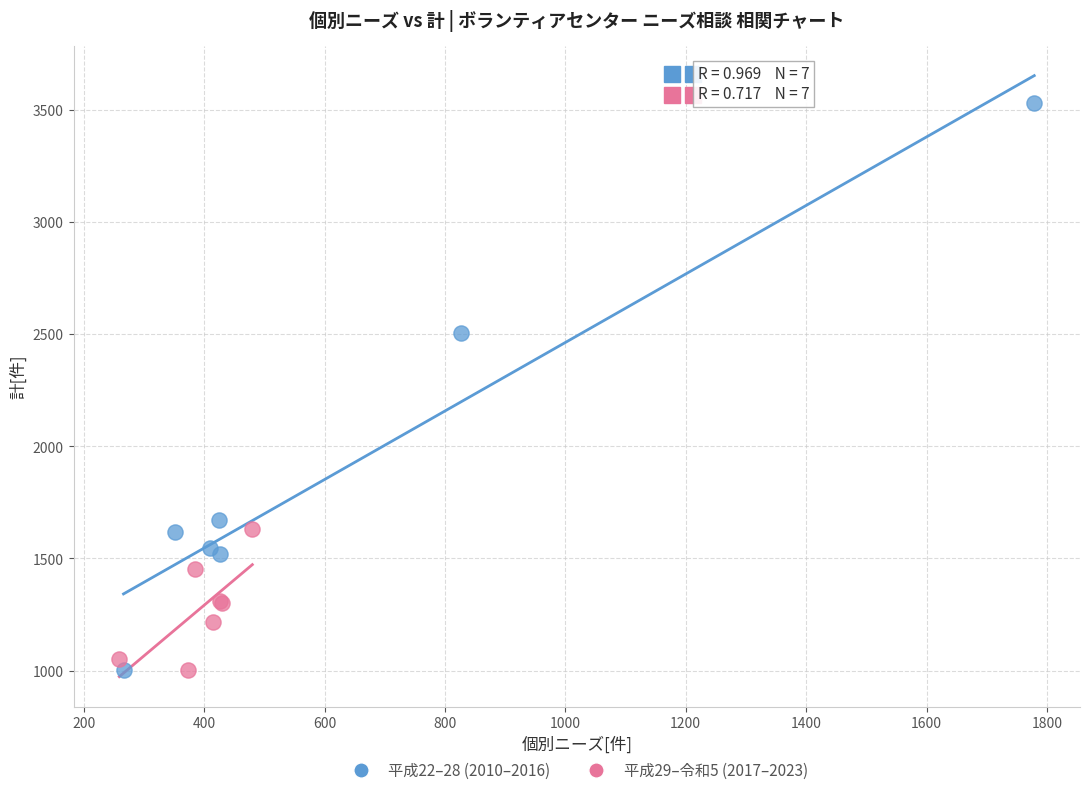

Which series contains the highest Y value?

平成22–28 (2010–2016)